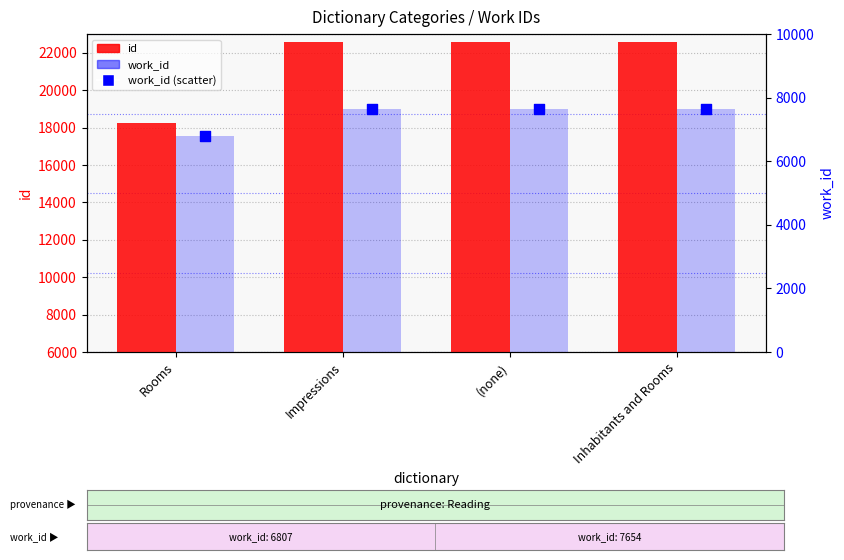

Is the value of work_id at Inhabitants and Rooms greater than the value of id at (none)?

No